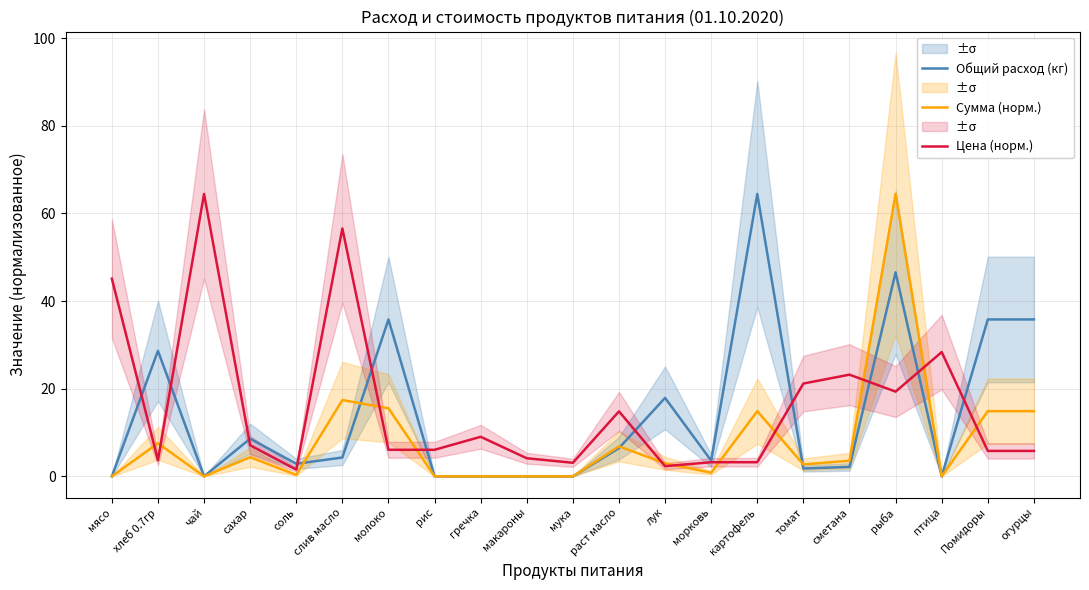

What position from the right is томат?

6